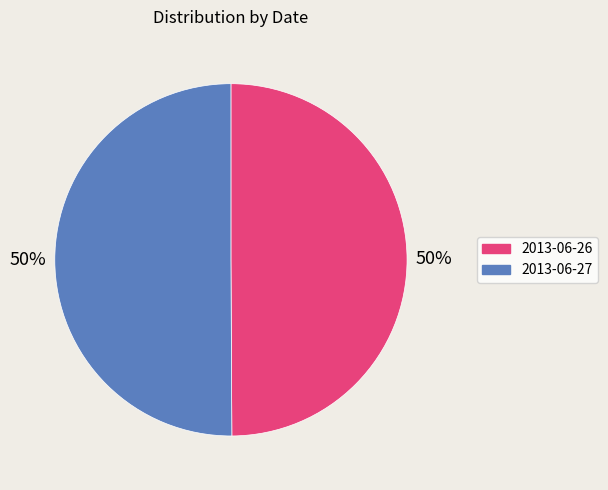

The 2013-06-27 slice represents 50% of the pie. True or false?

True